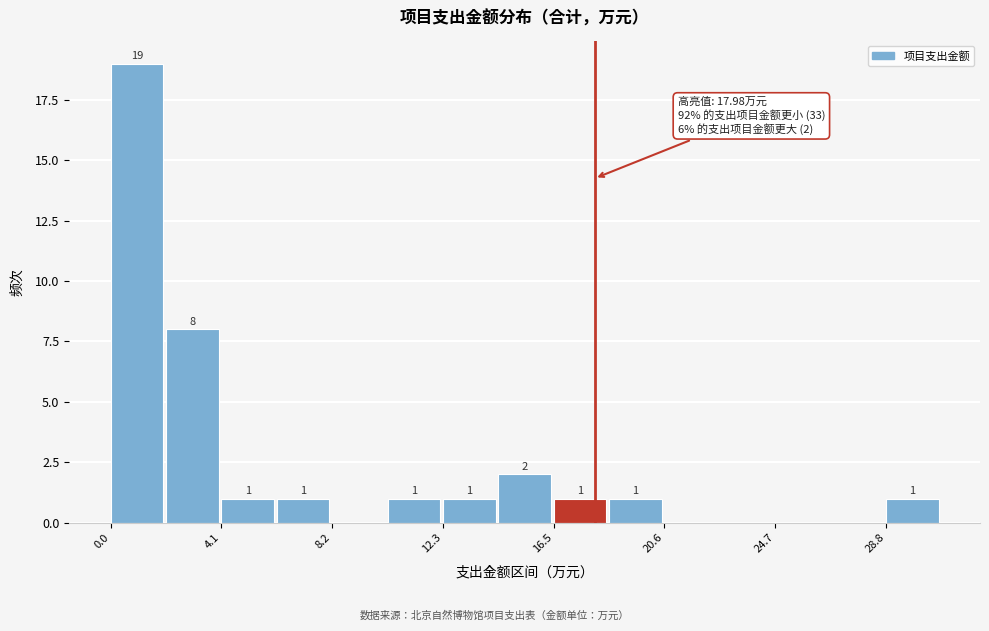

Which range on the x-axis has the tallest bar?

0.0 to 2.0